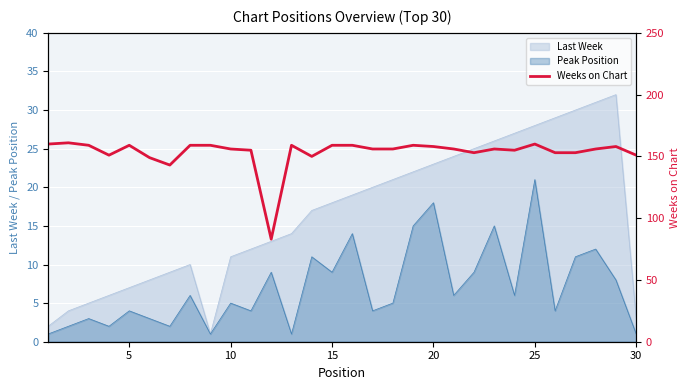

What is the highest value of the Peak Position series?

21